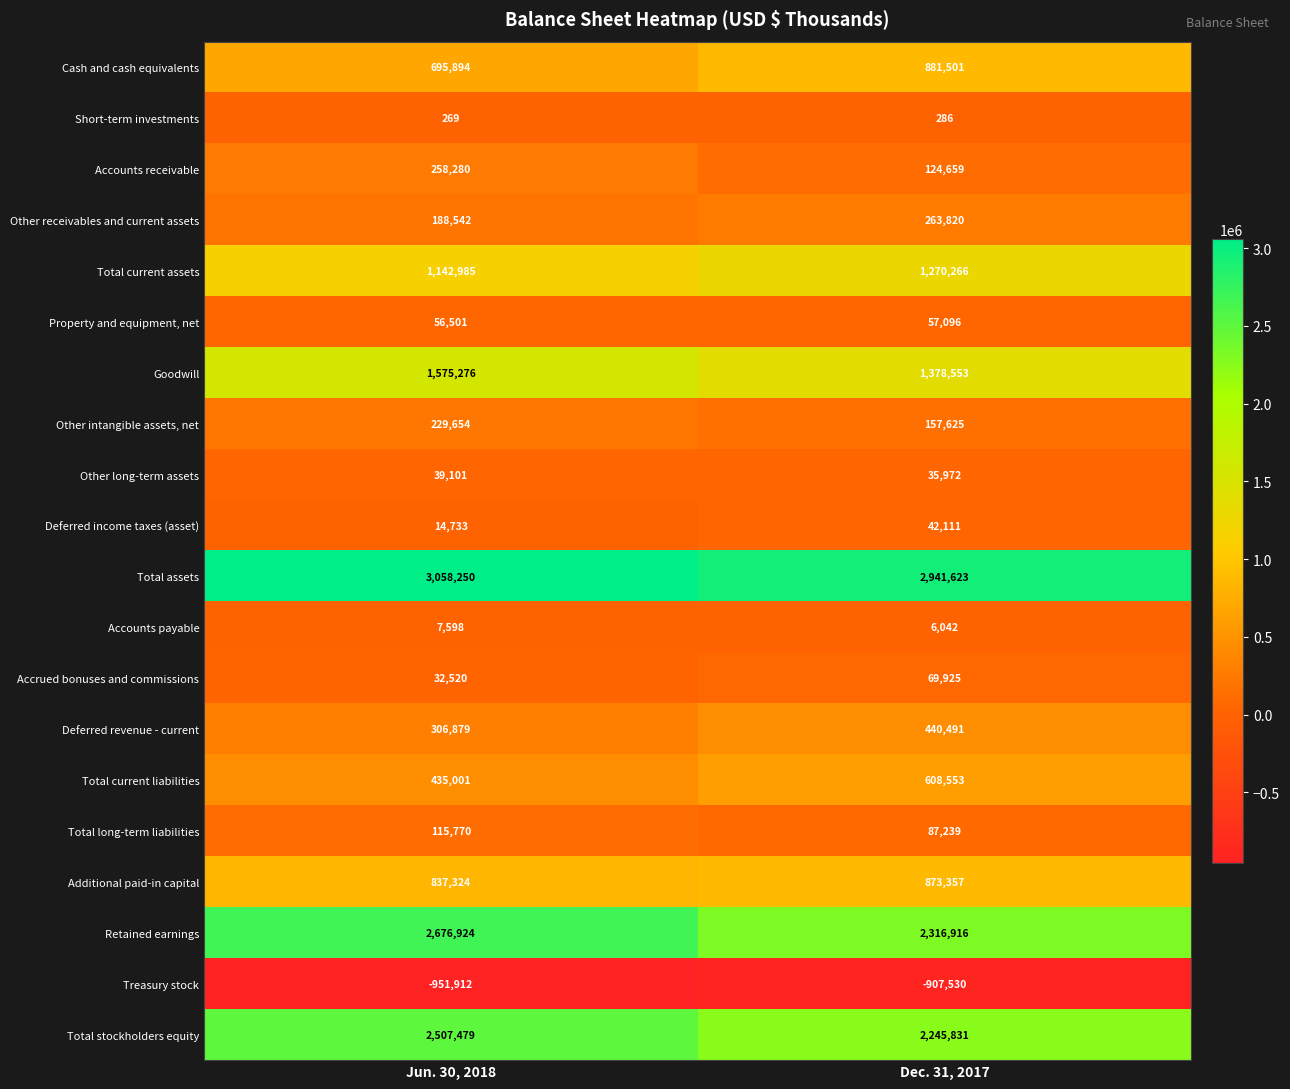

The Deferred income taxes (asset) series shows 14733 at Jun. 30, 2018. True or false?

True